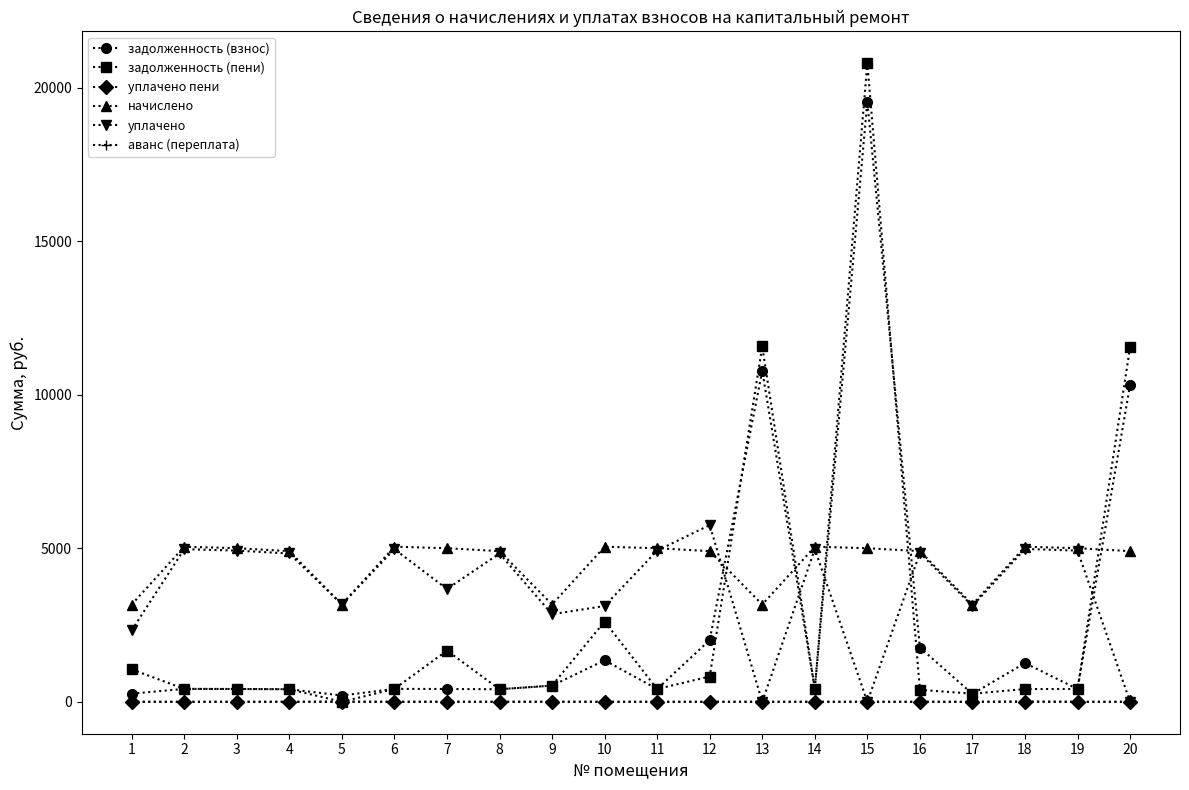

Which series changed the most between 10 and 16?

задолженность (пени)